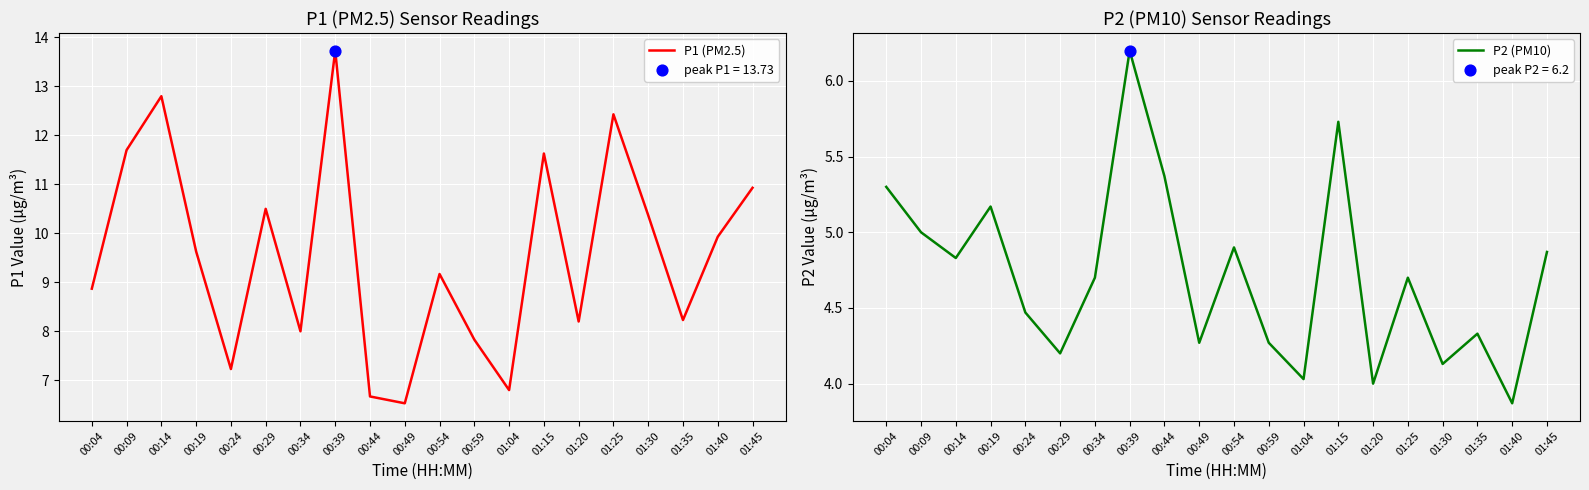

Which series contains the lowest Y value?

P2 (PM10)